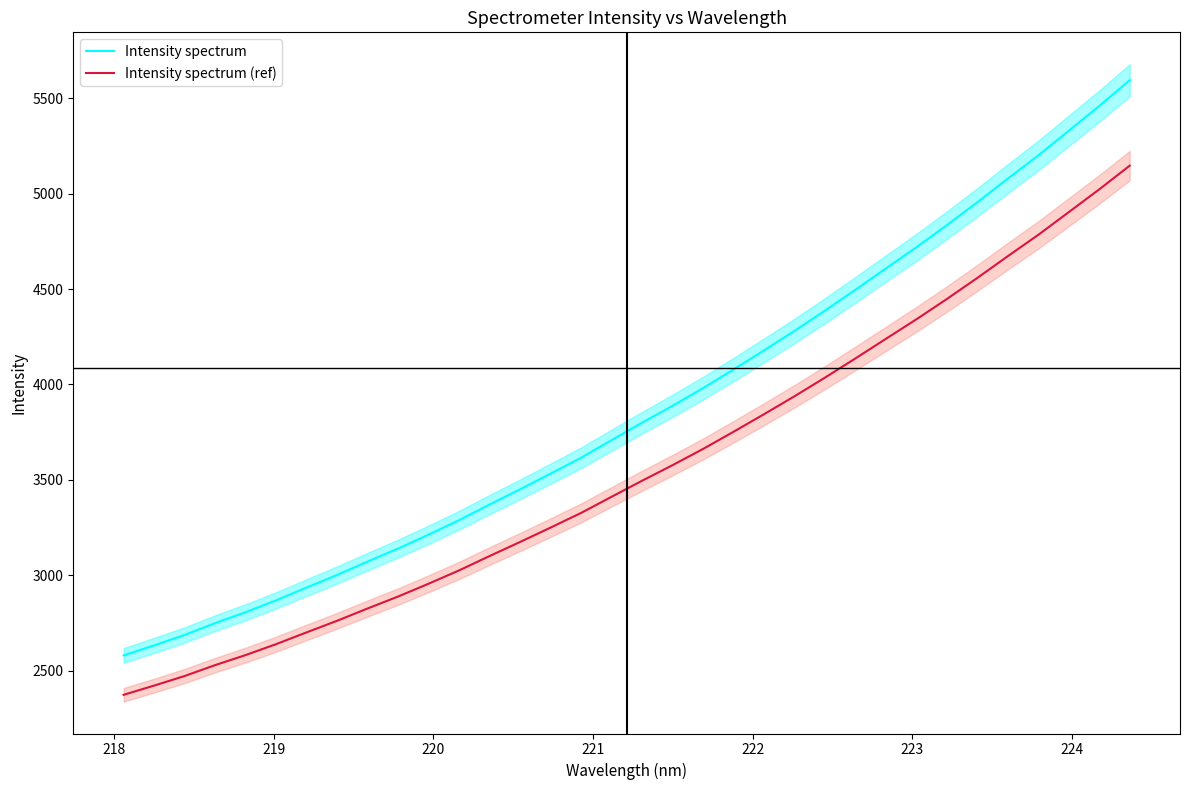

How many lines are shown in the chart?

2